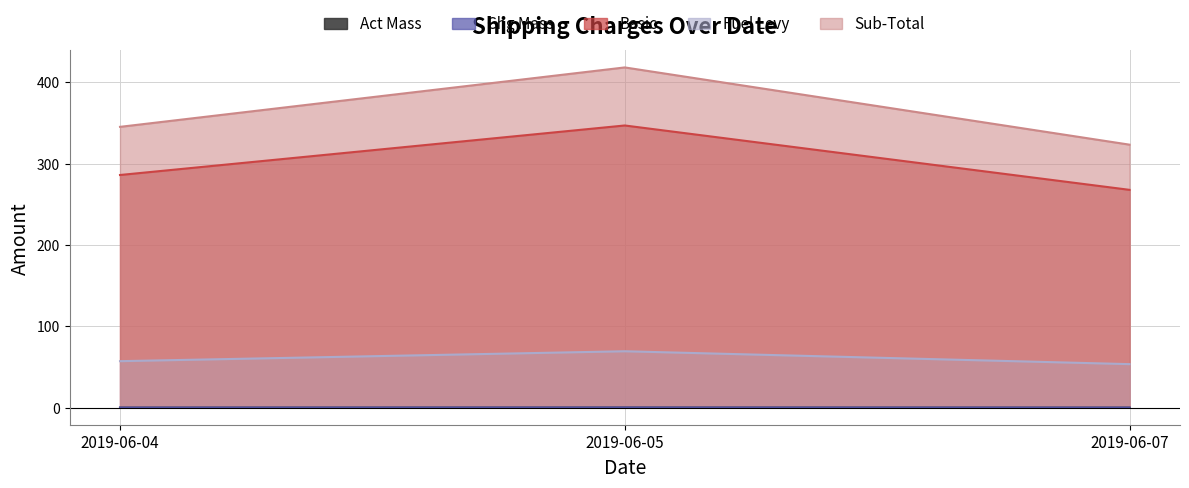

The value of Basic at 2019-06-07 is 267.8. True or false?

True